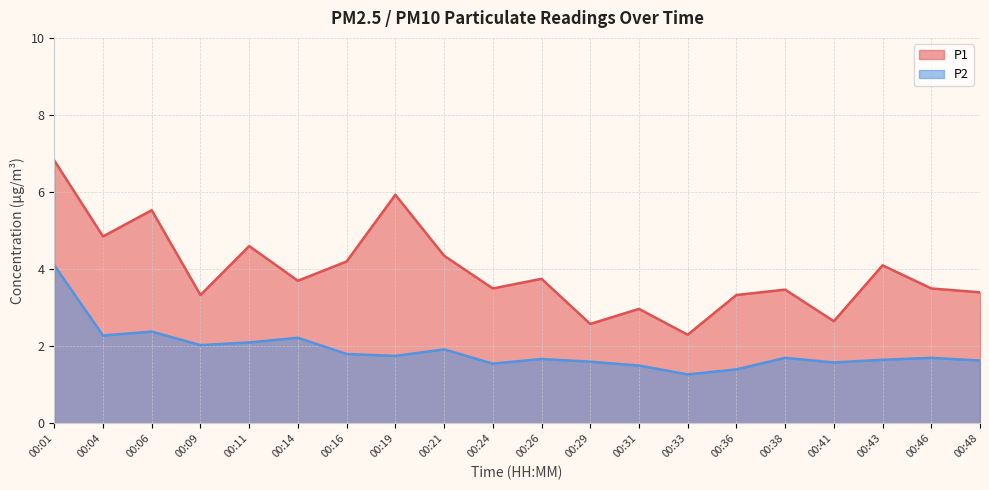

At which category does P2 reach its first local valley?

00:04